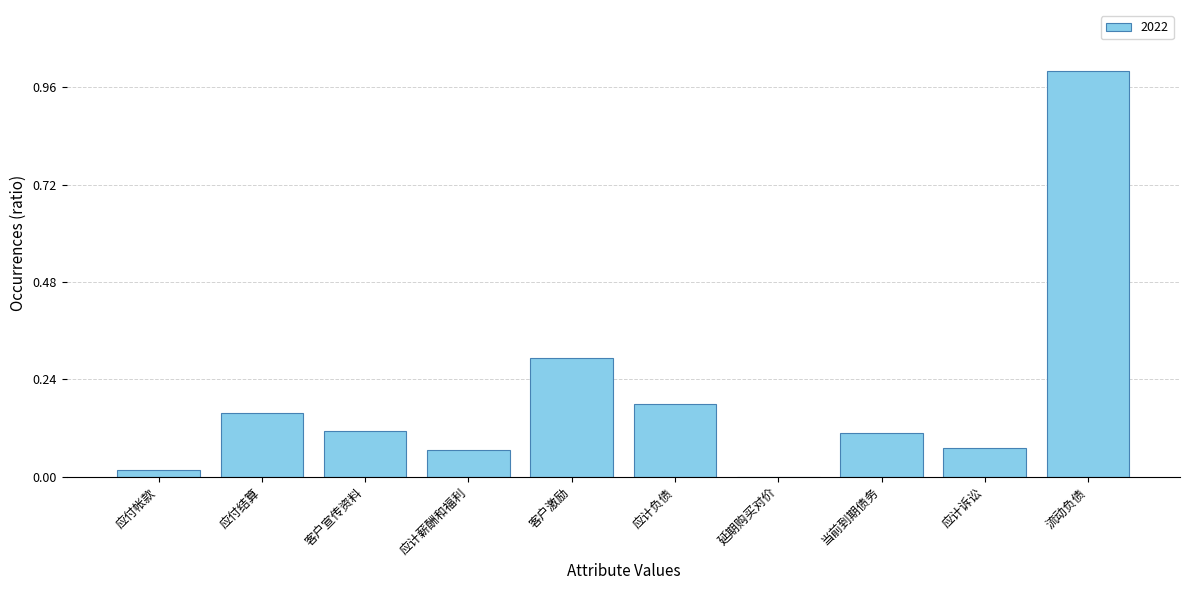

What is the label of the 8th bar from the right?

客户宣传资料